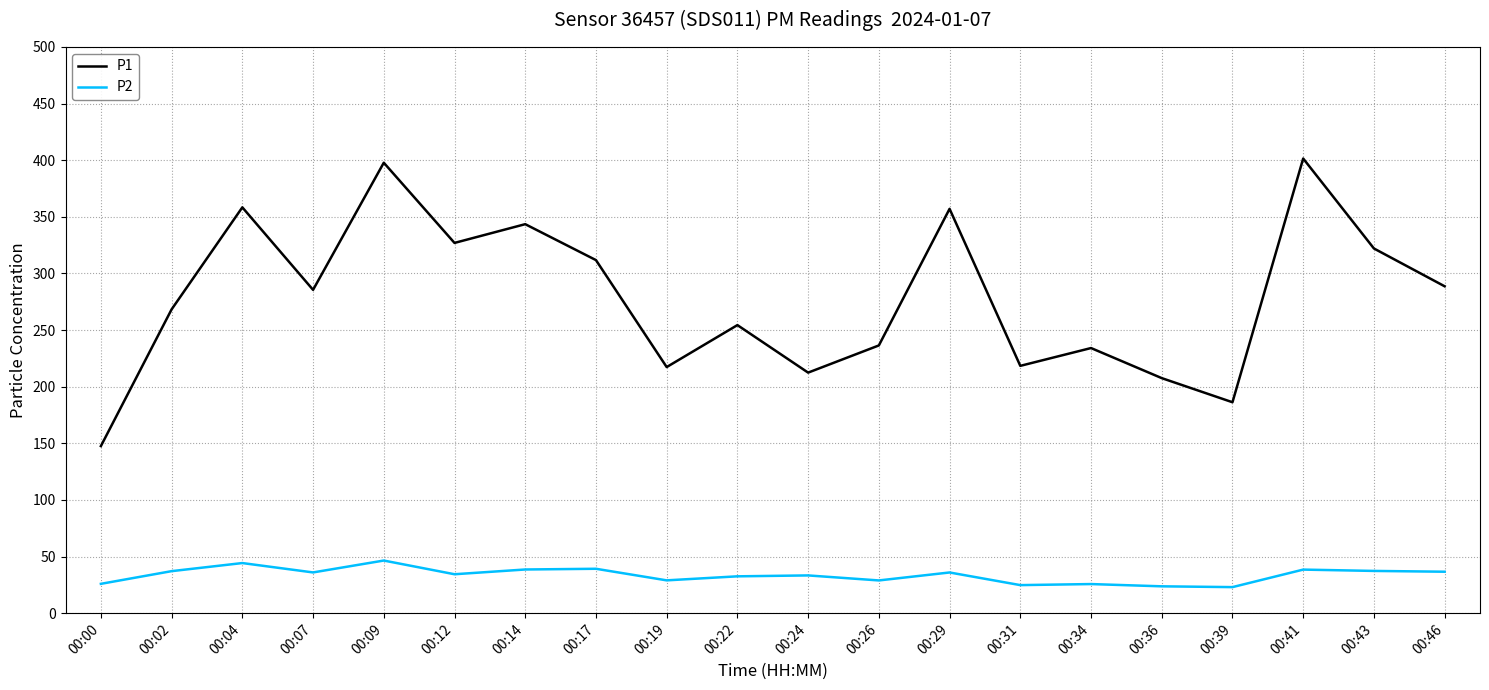

Where does the P2 series first go above 35?

00:02